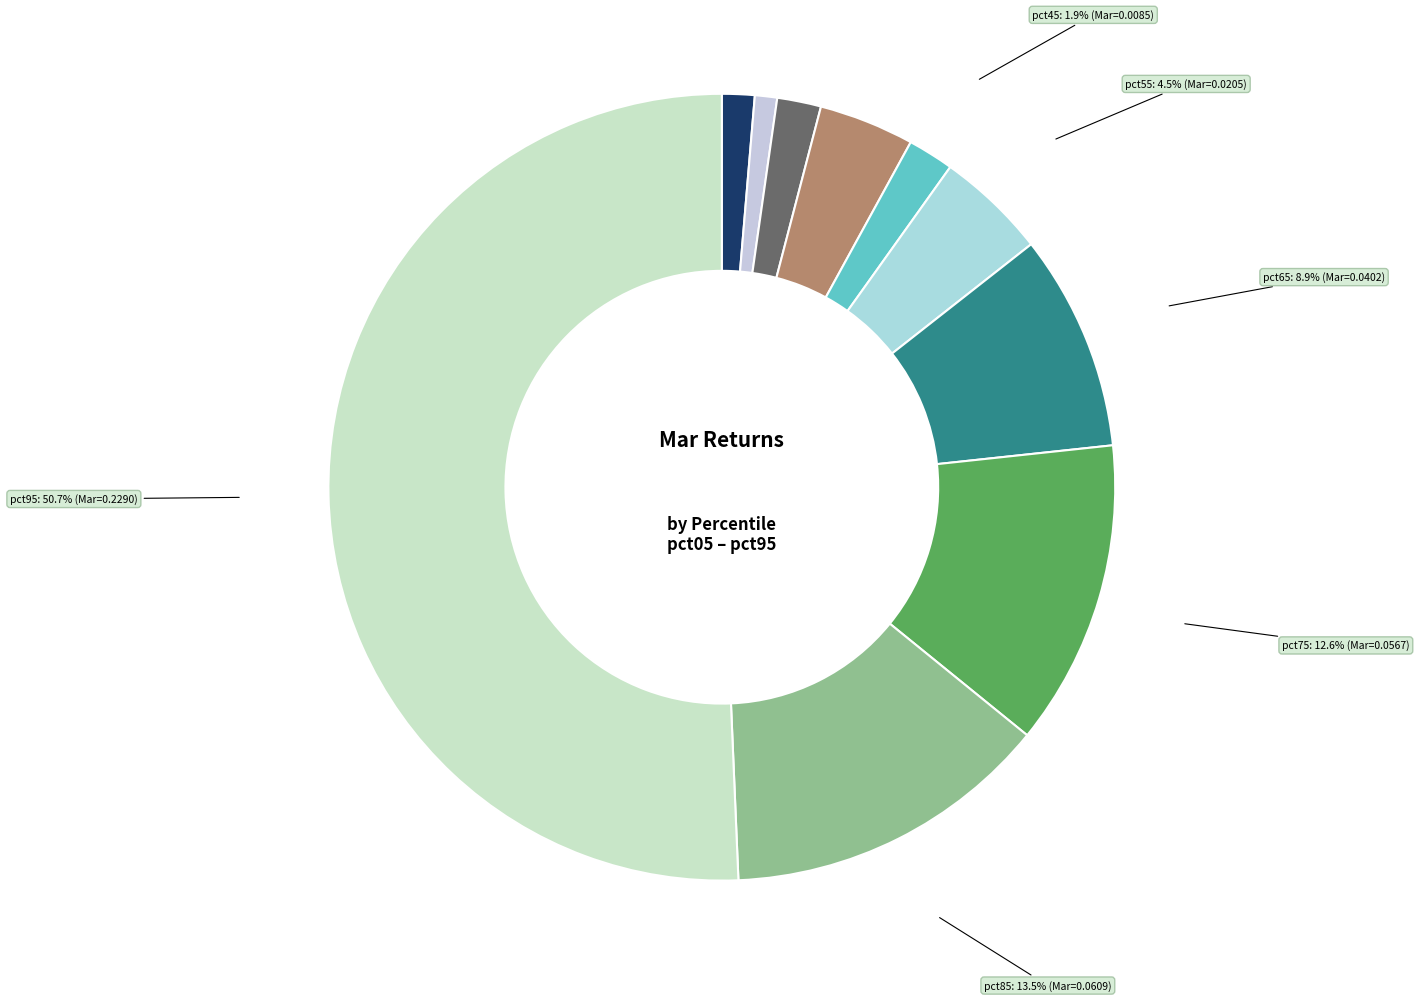

How many segments does this pie chart have?

10